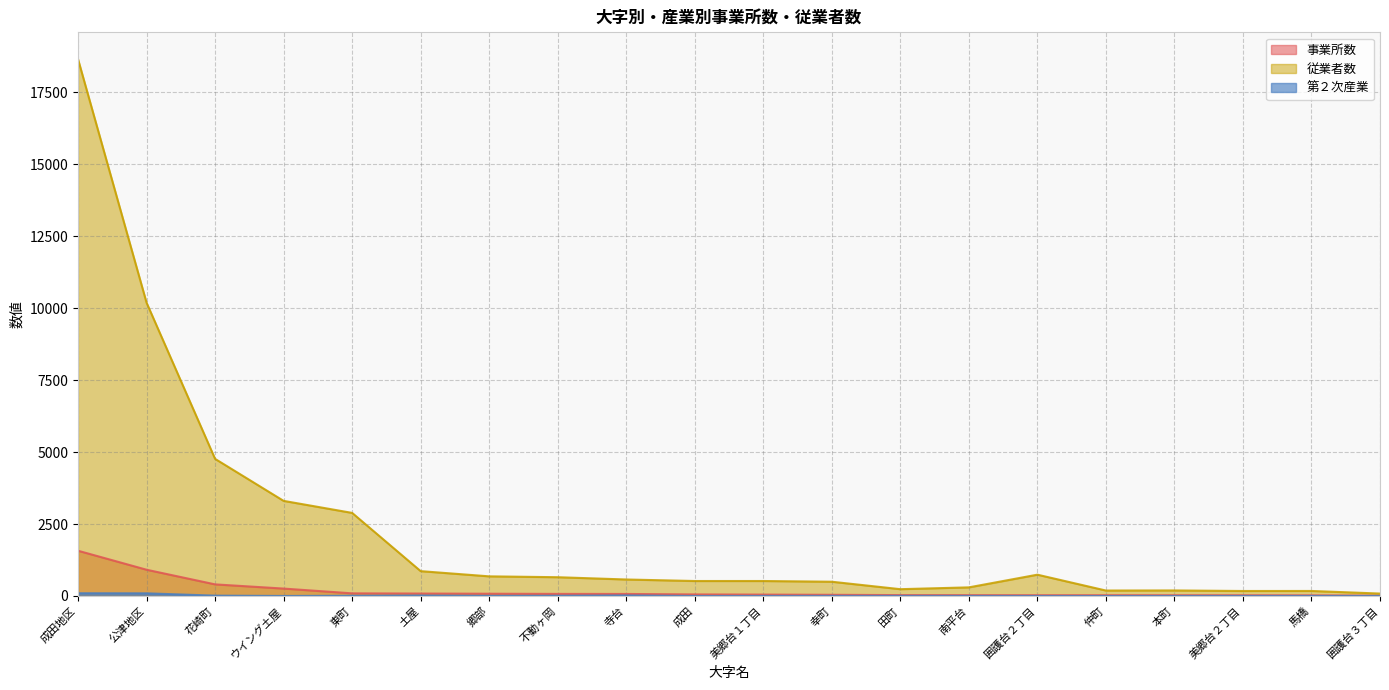

Reading right to left, what are all the values shown in this chart?

事業所数: 11	22	25	26	27	27	29	31	42	49	55	71	73	79	85	92	258	404	913	1573
従業者数: 85	175	174	193	190	741	300	237	496	521	521	574	653	683	864	2888	3306	4766	10193	18656
第２次産業: 1	2	2	1	0	1	3	4	4	2	0	19	8	5	16	7	1	12	93	96